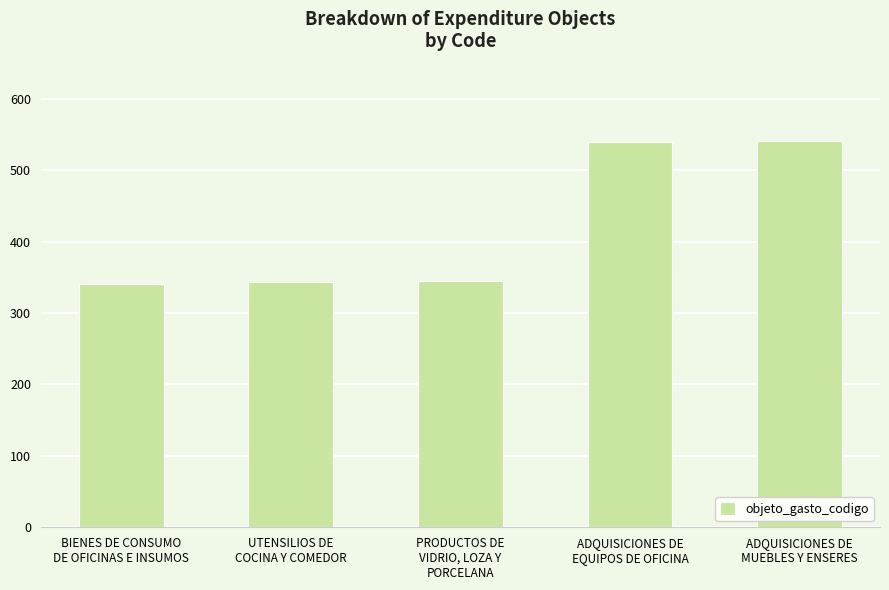

What is the change in value from BIENES DE CONSUMO
DE OFICINAS E INSUMOS to PRODUCTOS DE
VIDRIO, LOZA Y
PORCELANA?

+5